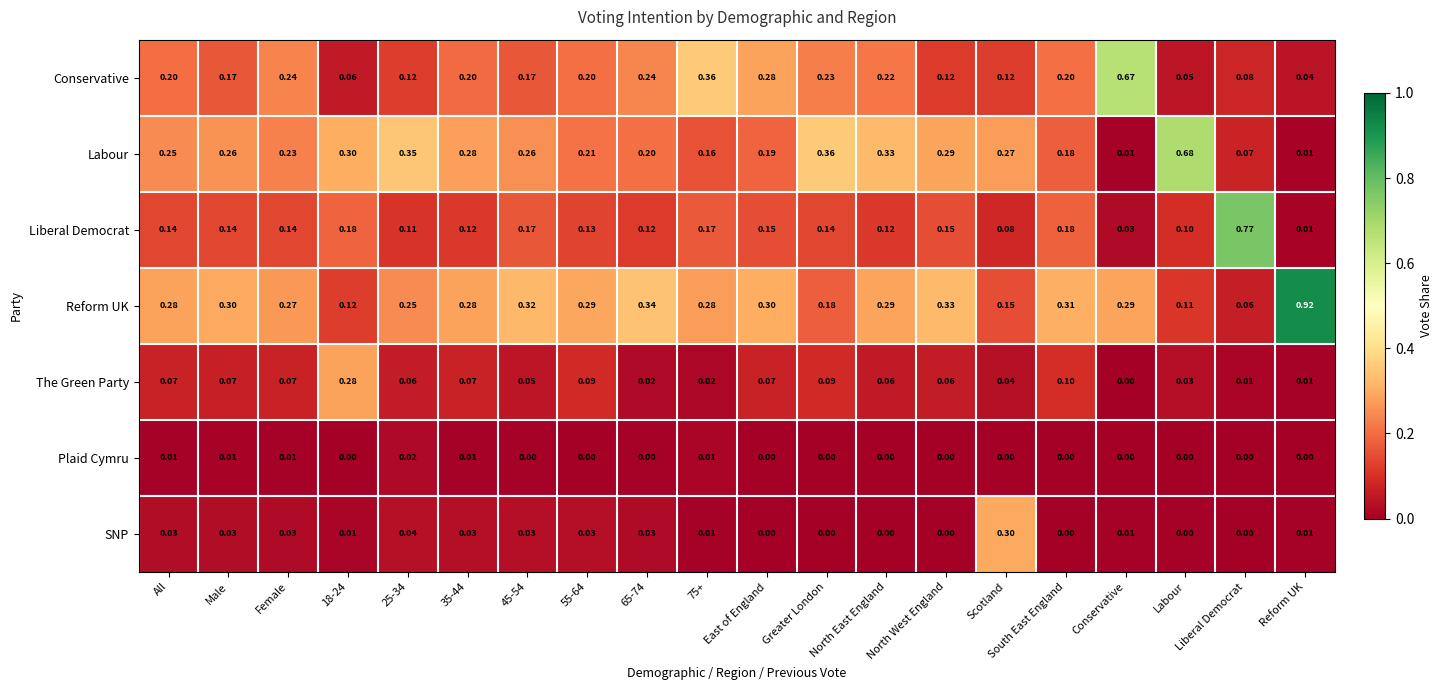

List the series in order of their peak value, lowest first.

Plaid Cymru, The Green Party, SNP, Conservative, Labour, Liberal Democrat, Reform UK